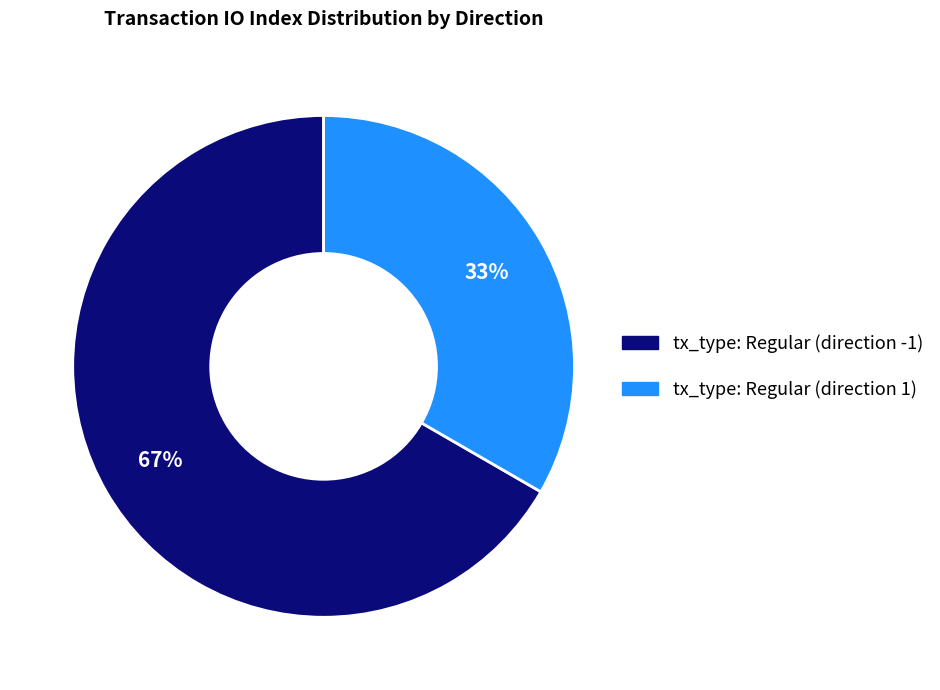

What is the ratio of the value at tx_type: Regular (direction -1) to the value at tx_type: Regular (direction 1)?

2.0